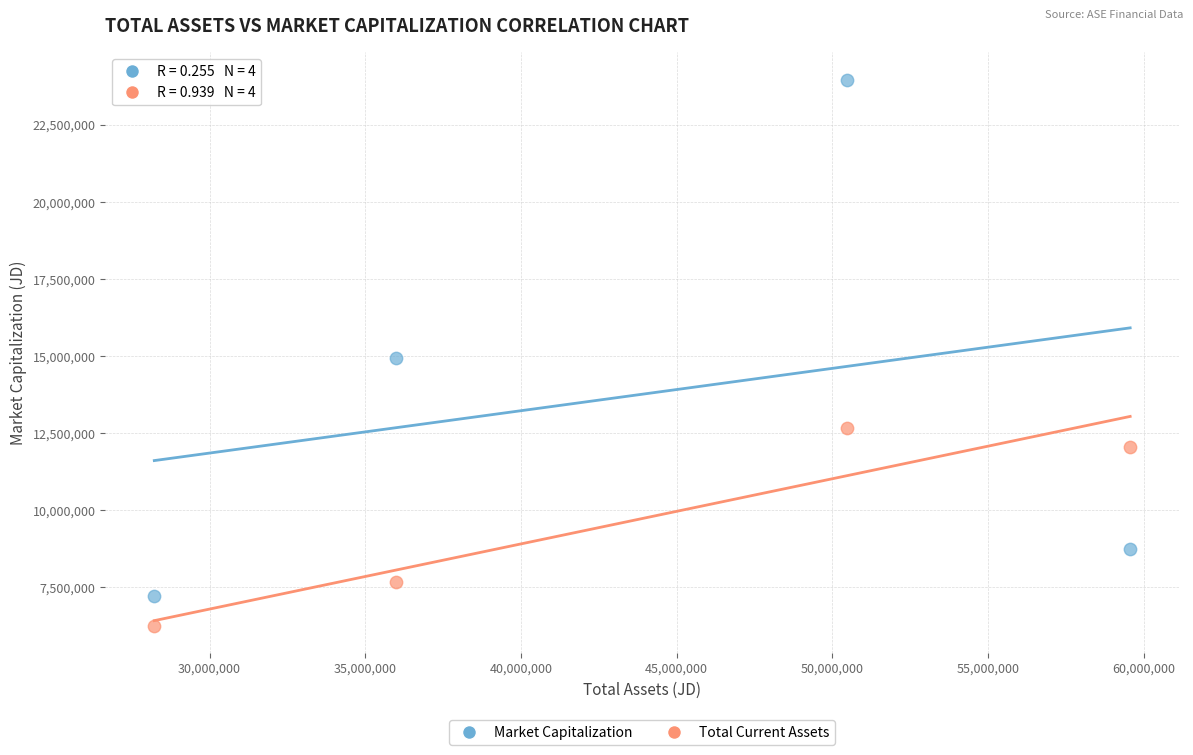

Across all data points, what is the range of X values (max minus min)?

31336929.0